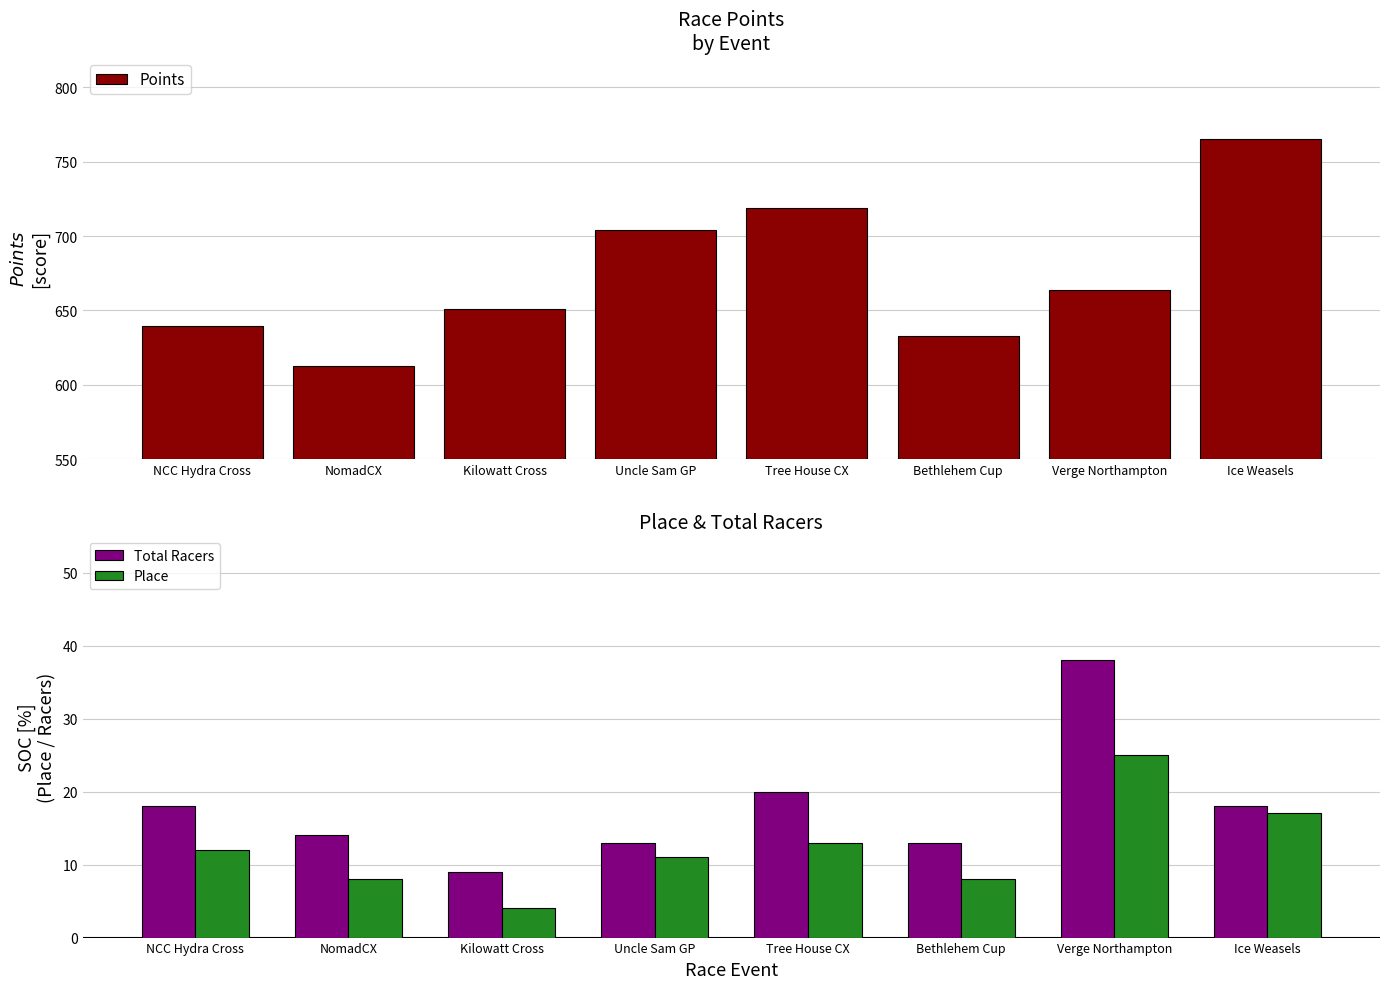

What is the highest value of the Points series?

765.1